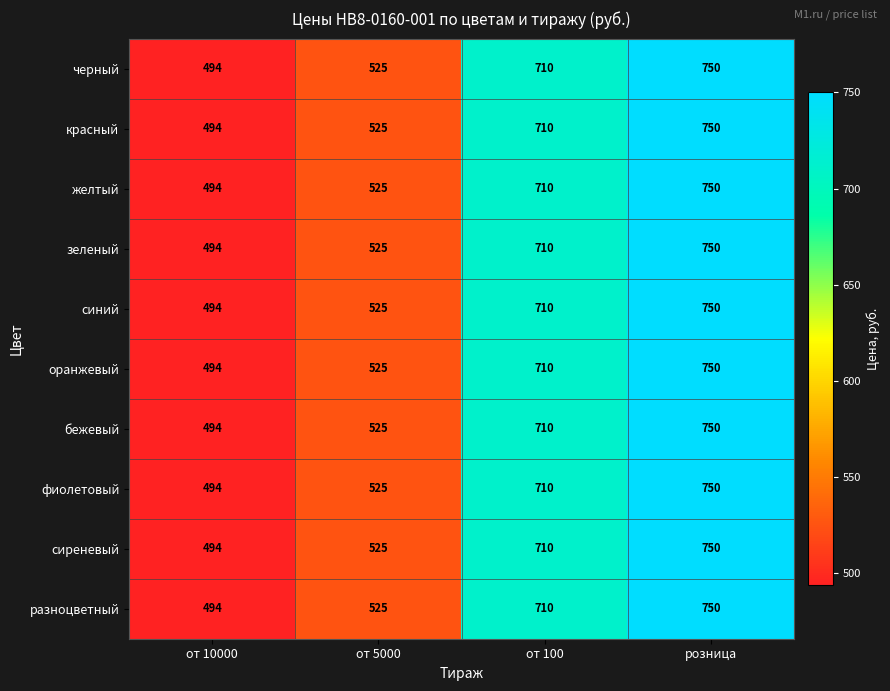

What is the total value across all series at от 100?

7100